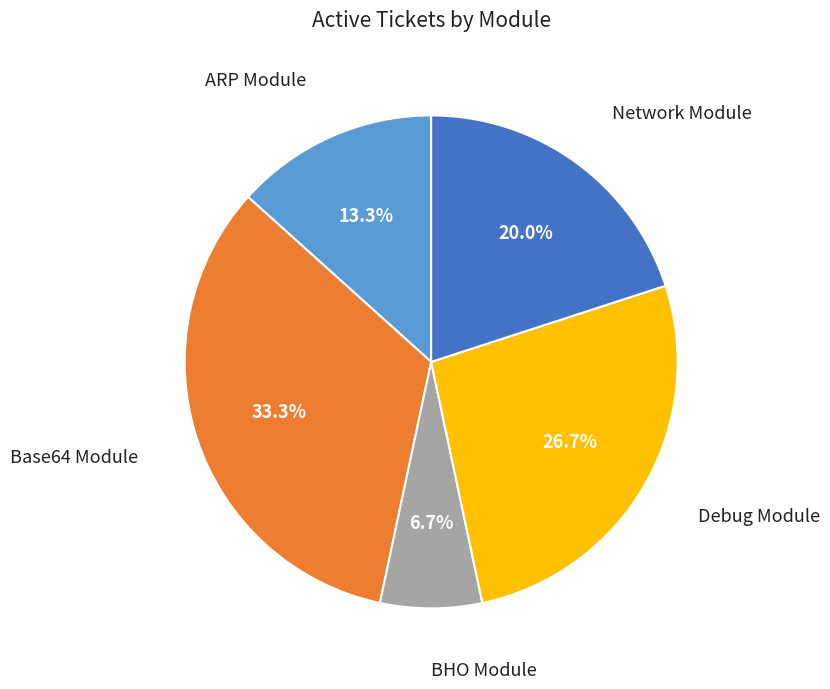

What percentage is the Debug Module slice, to the nearest percent?

27%